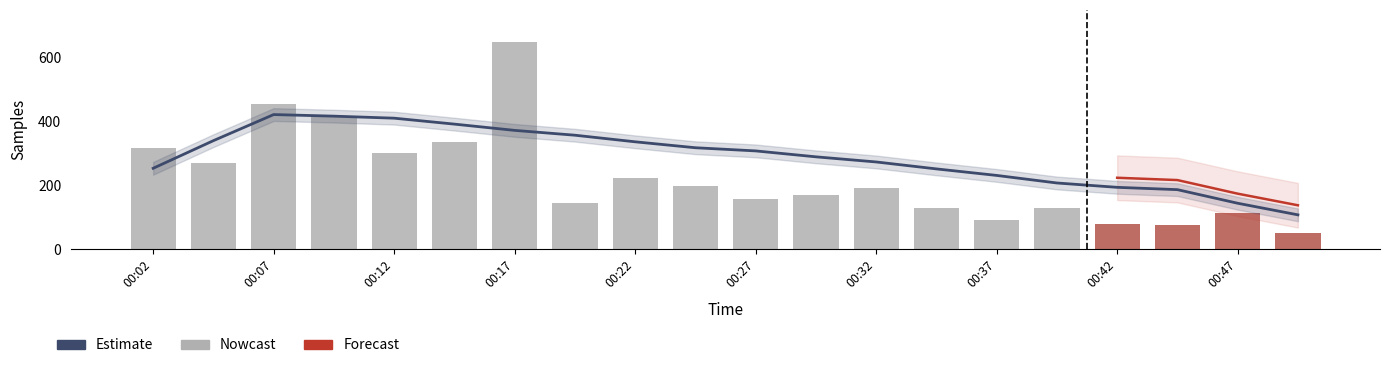

List the labels in order of value, smallest first.

00:49, 00:44, 00:42, 00:37, 00:47, 00:34, 00:39, 00:19, 00:27, 00:29, 00:32, 00:24, 00:22, 00:04, 00:12, 00:02, 00:14, 00:09, 00:07, 00:17